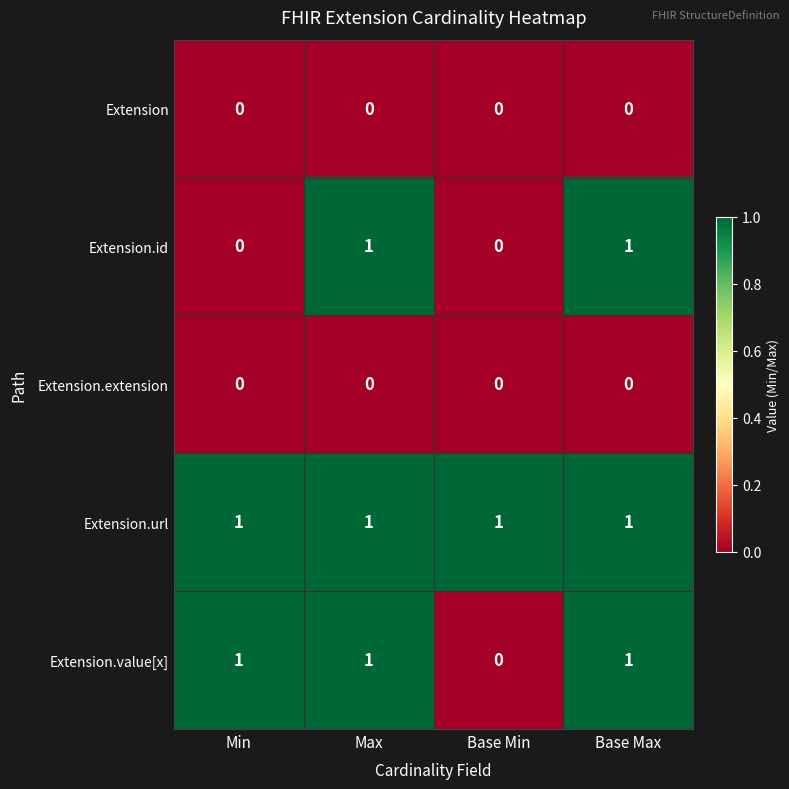

The Extension.value[x] series shows 1 at Min. True or false?

True